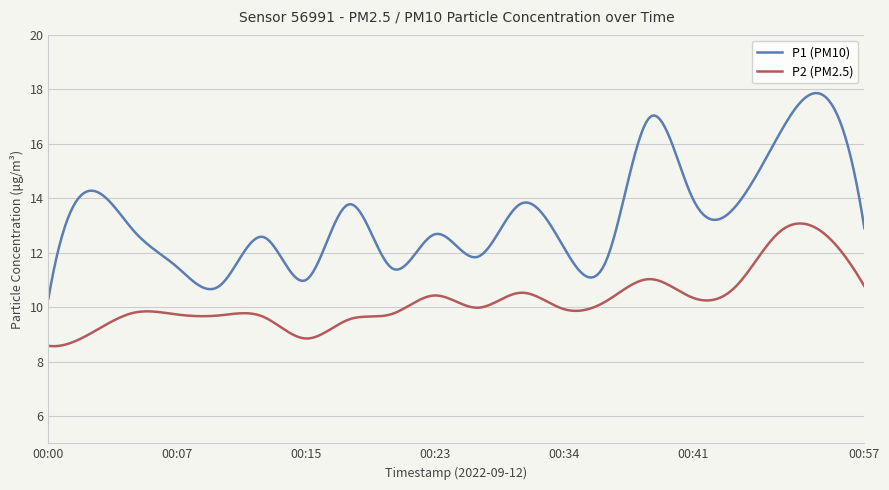

List the series in order of their overall mean, lowest first.

P2 (PM2.5), P1 (PM10)